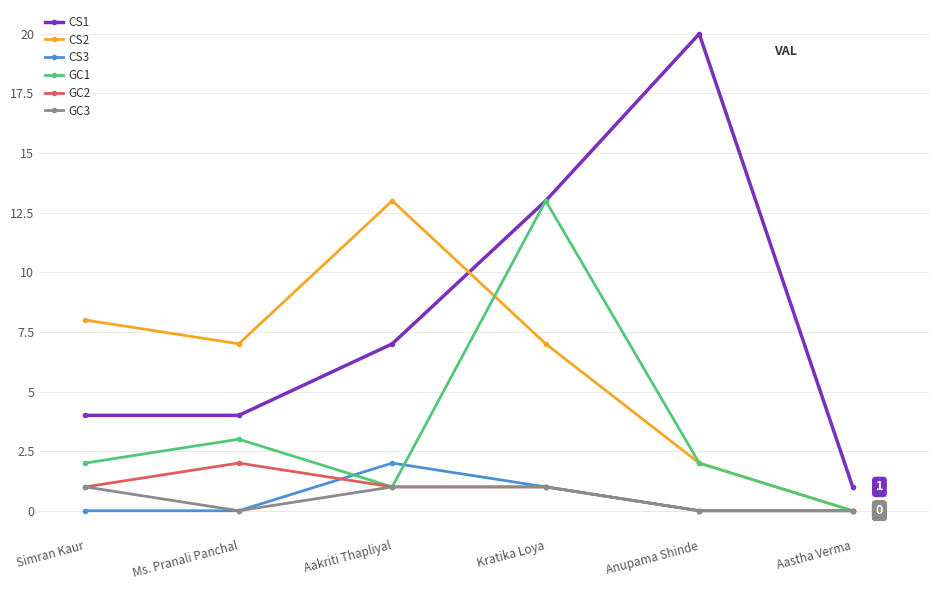

Does the chart display data point markers on the line(s)?

Yes